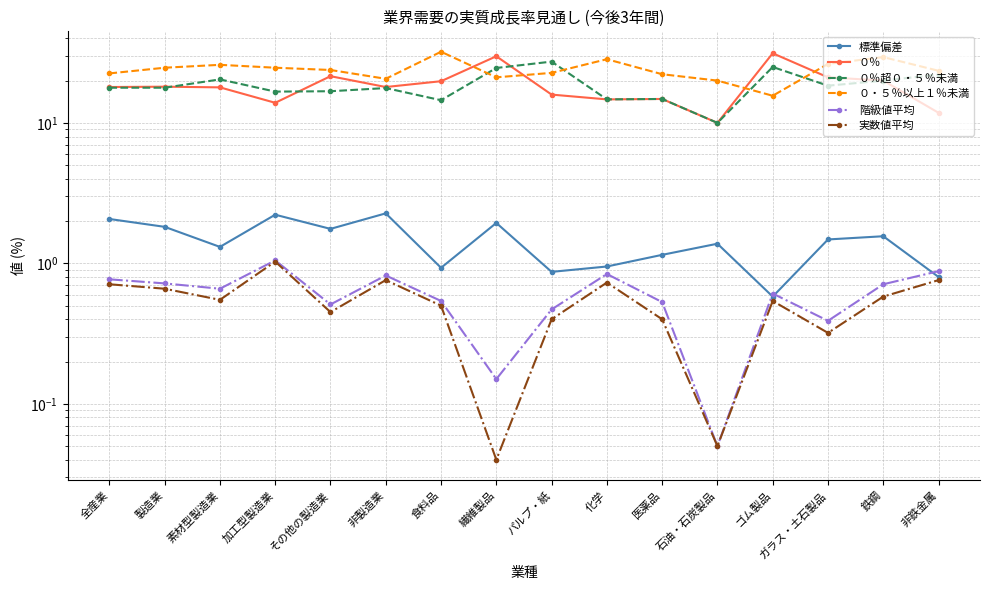

How many categories are shown in the chart?

16